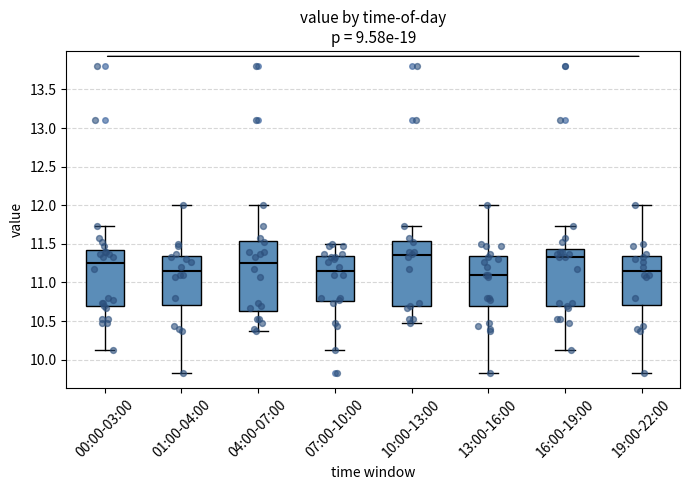

Comparing the boxes themselves (not the whiskers), which one is the tallest?

04:00-07:00